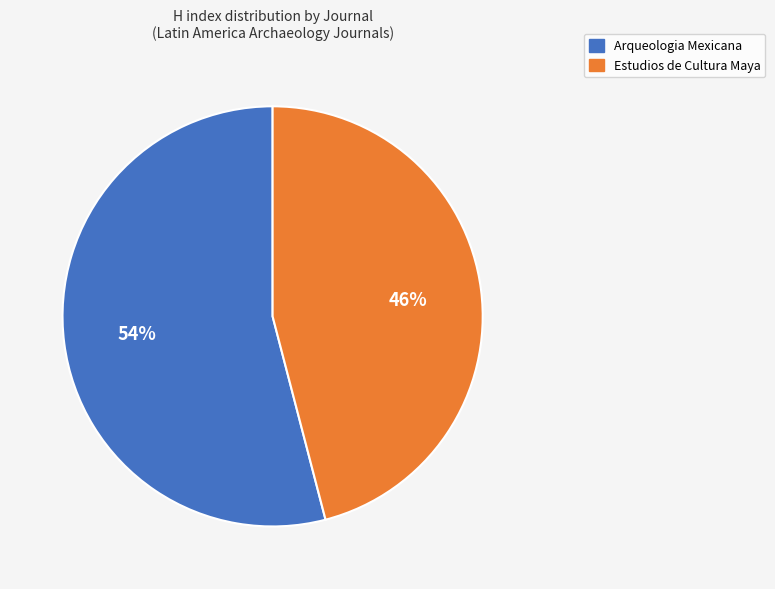

Is the sum of Estudios de Cultura Maya and Arqueologia Mexicana greater than half?

Yes